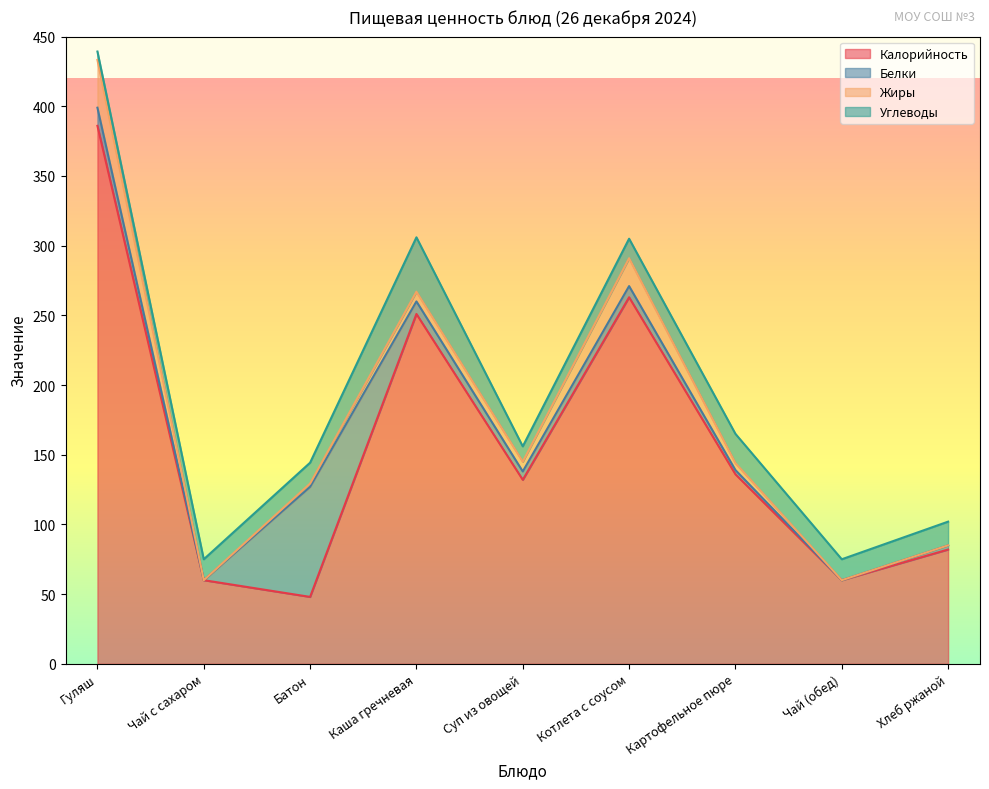

What is the minimum value for Углеводы?

6.0